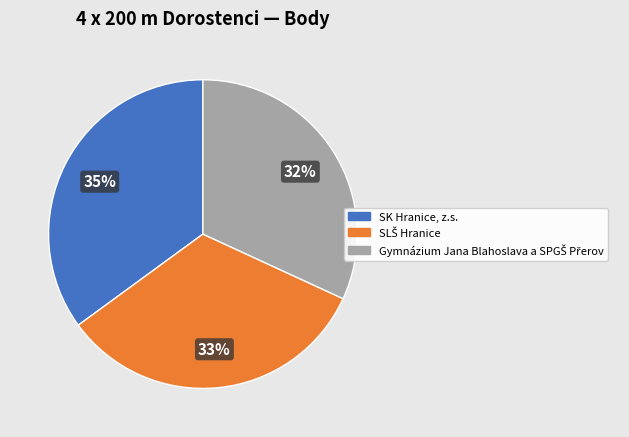

How many slices are in this pie chart?

3